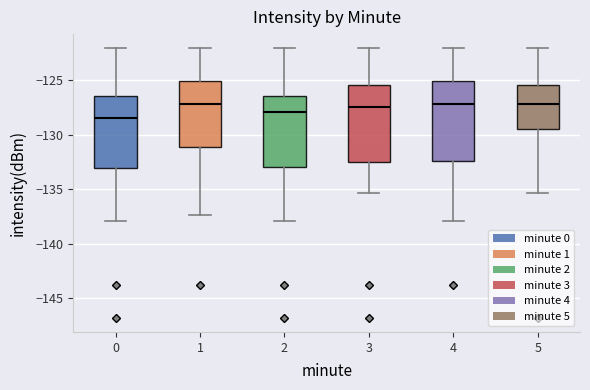

Where is the upper edge of the box at x = 3 on the y-axis? The values are not printed on the chart, so give them approximately, as read against the axis.

-125.5